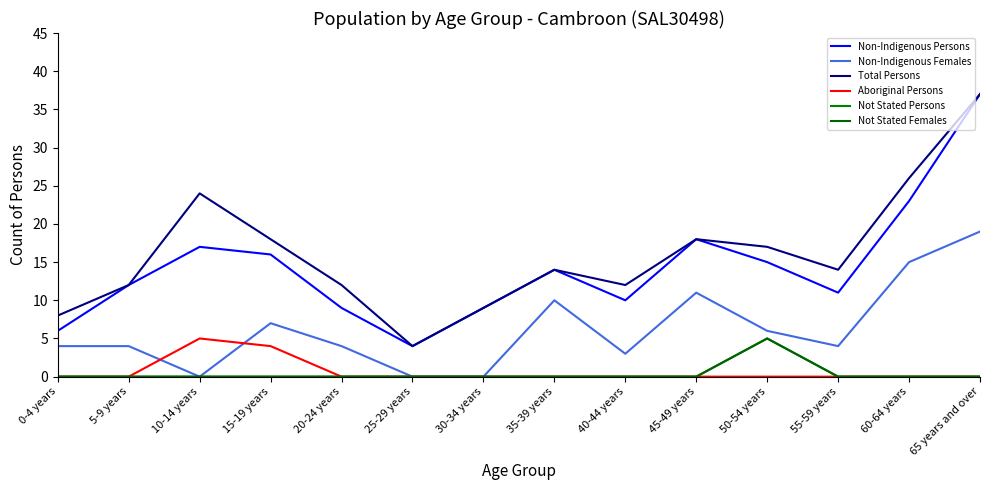

At which category does the chart reach its peak across all series?

65 years and over